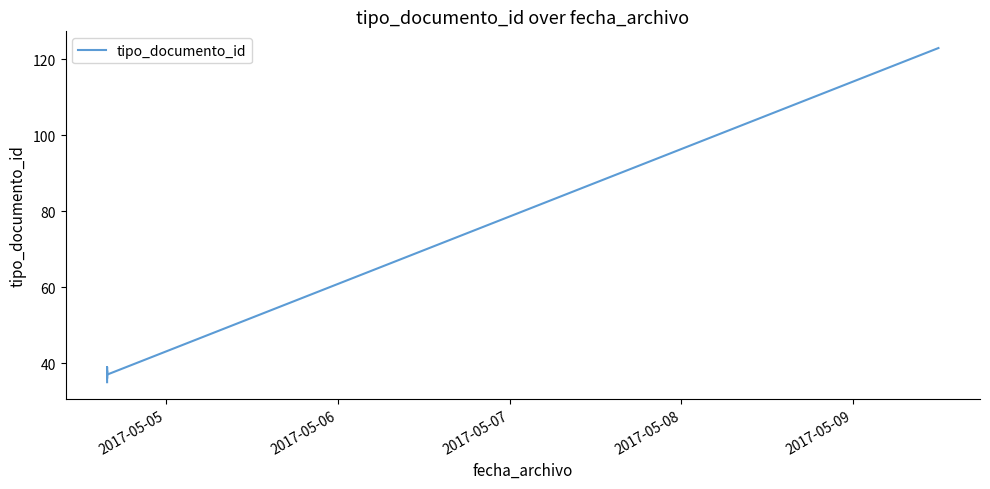

How many data points does each series have?

6